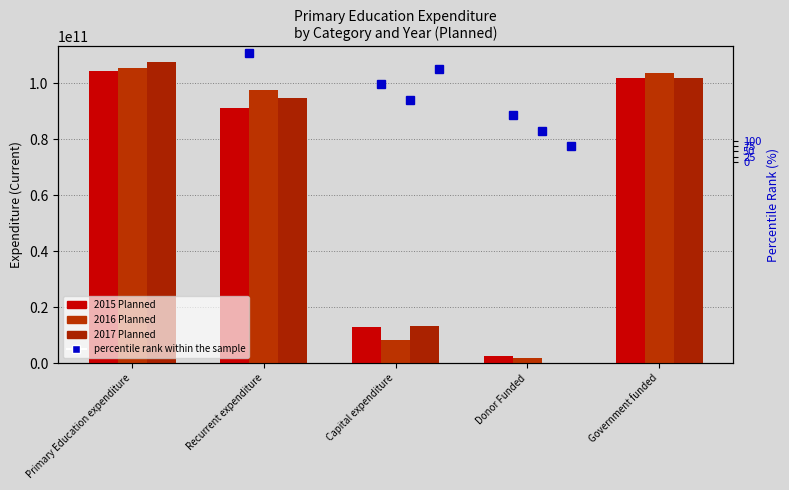

What is the label of the 4th bar from the right?

Recurrent expenditure